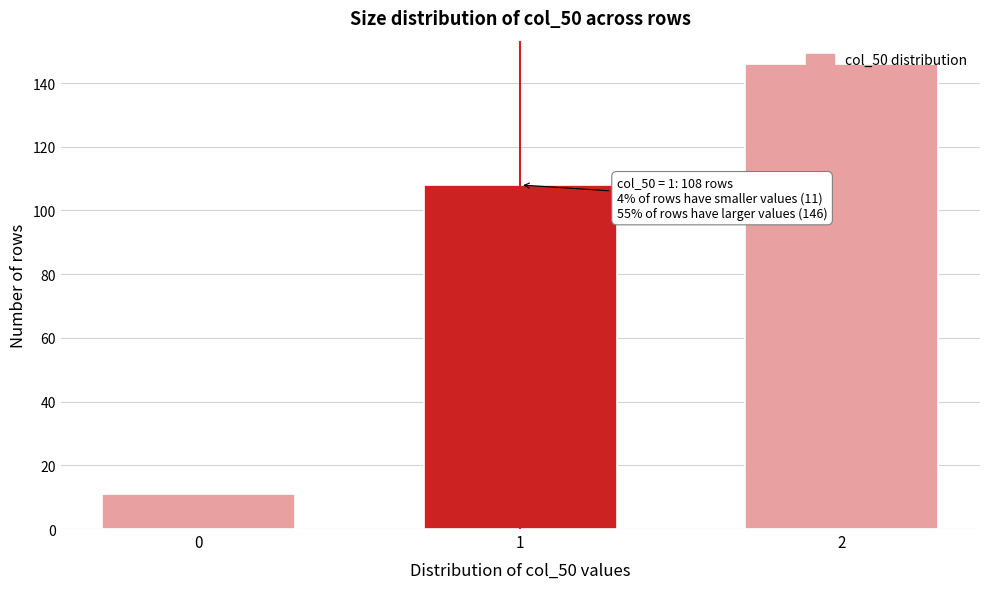

What is the value of the 2nd bar from the left?

108